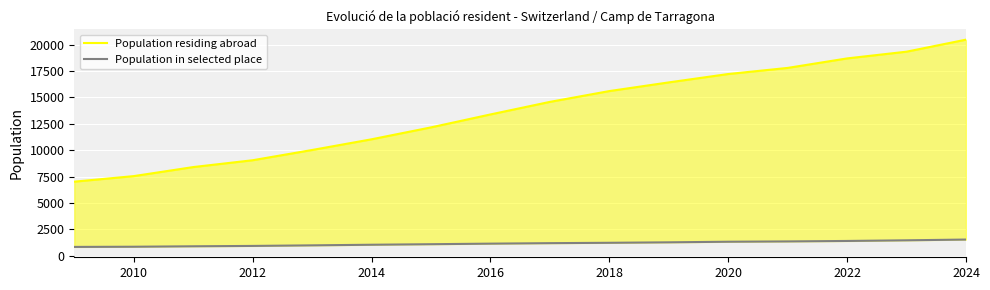

What are all the series names shown in the legend?

Population residing abroad, Population in selected place